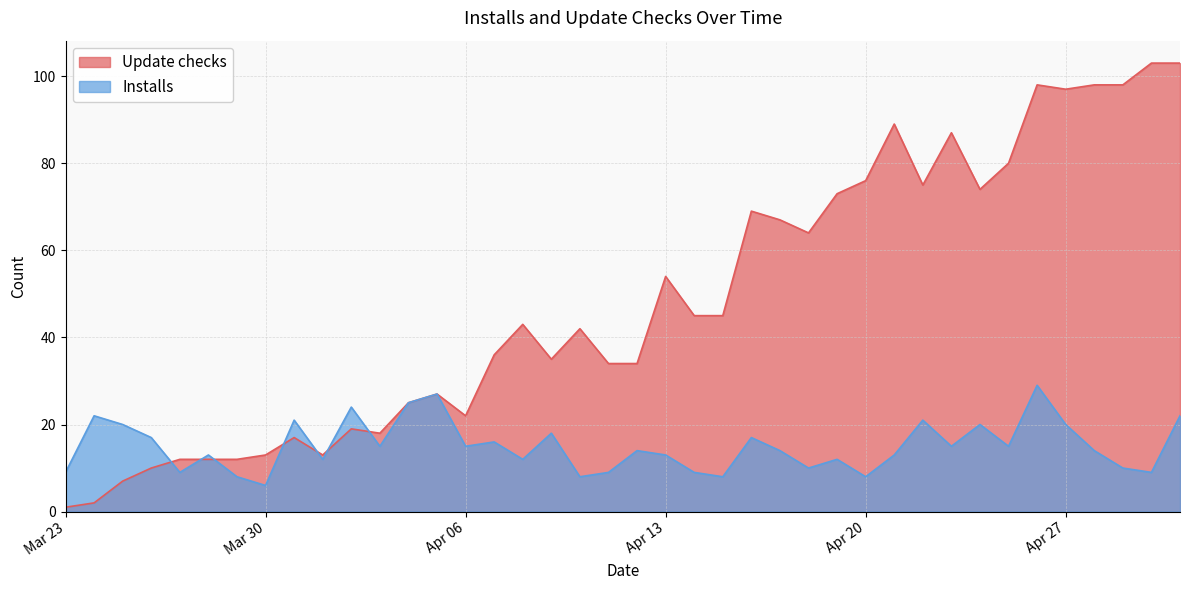

Rank the series by their maximum value, from highest to lowest.

Update checks, Installs